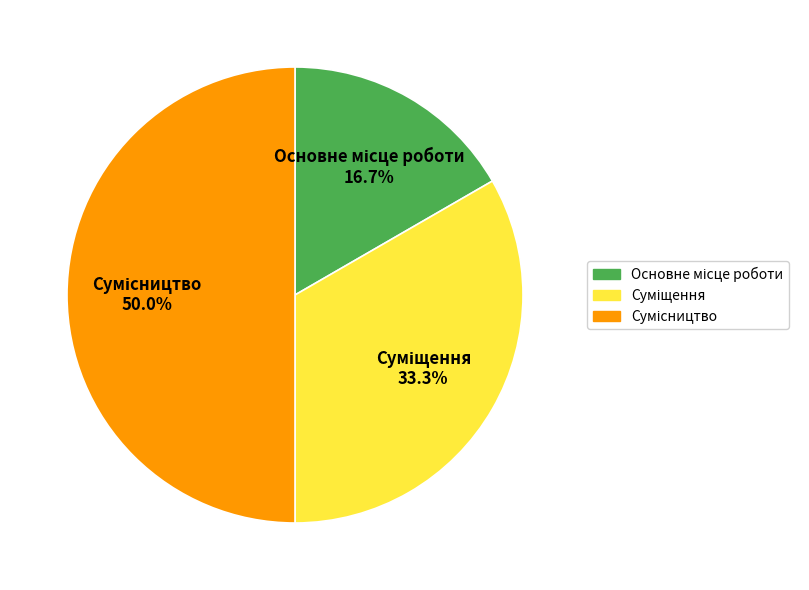

How much of the chart is everything except Основне місце роботи?

83.3%